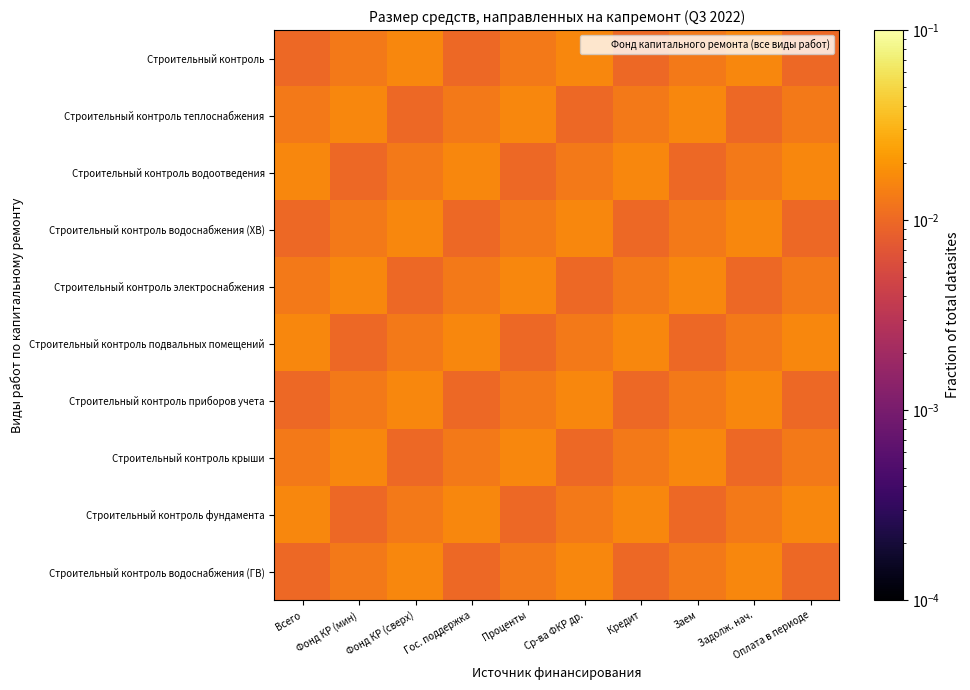

List the series in order of their peak value, lowest first.

Строительный контроль, Строительный контроль теплоснабжения, Строительный контроль водоотведения, Строительный контроль водоснабжения (ХВ), Строительный контроль электроснабжения, Строительный контроль подвальных помещений, Строительный контроль приборов учета, Строительный контроль крыши, Строительный контроль фундамента, Строительный контроль водоснабжения (ГВ)